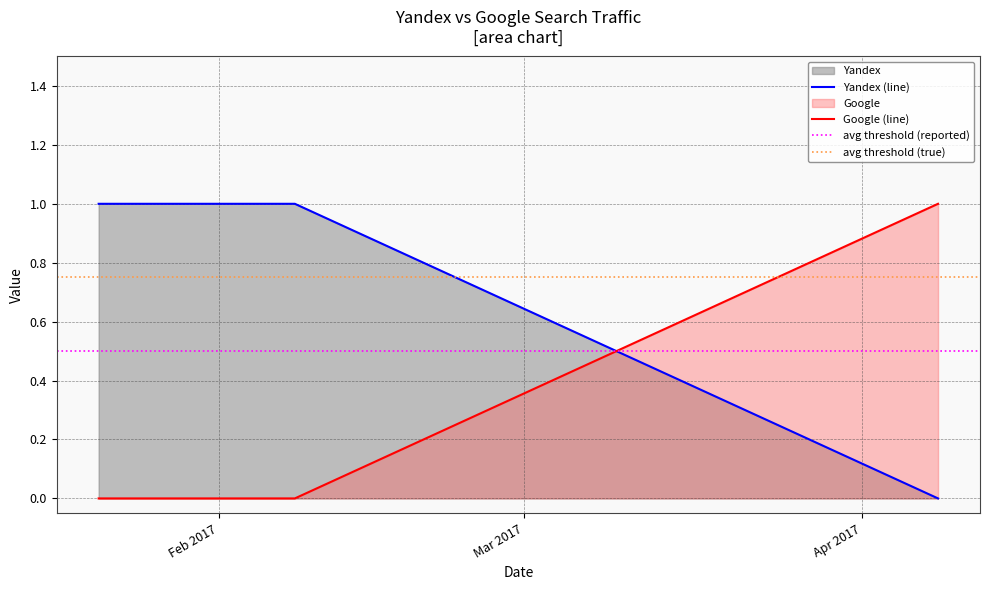

What position from the left is 2017-02-02?

3